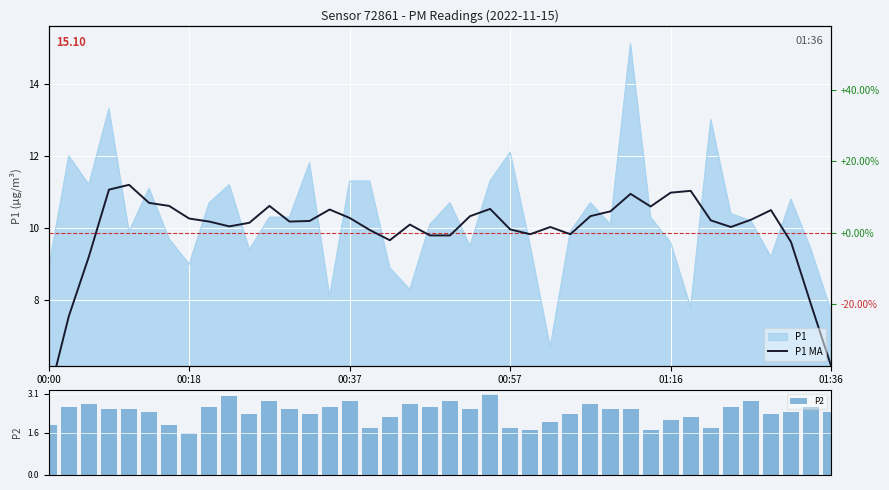

What is the average value of the P2 series?

2.4